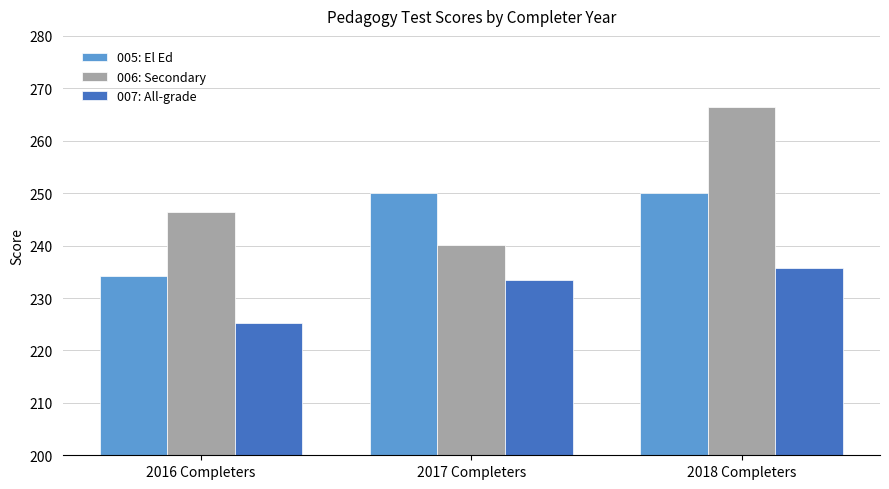

At how many categories does at least one series exceed 243?

3